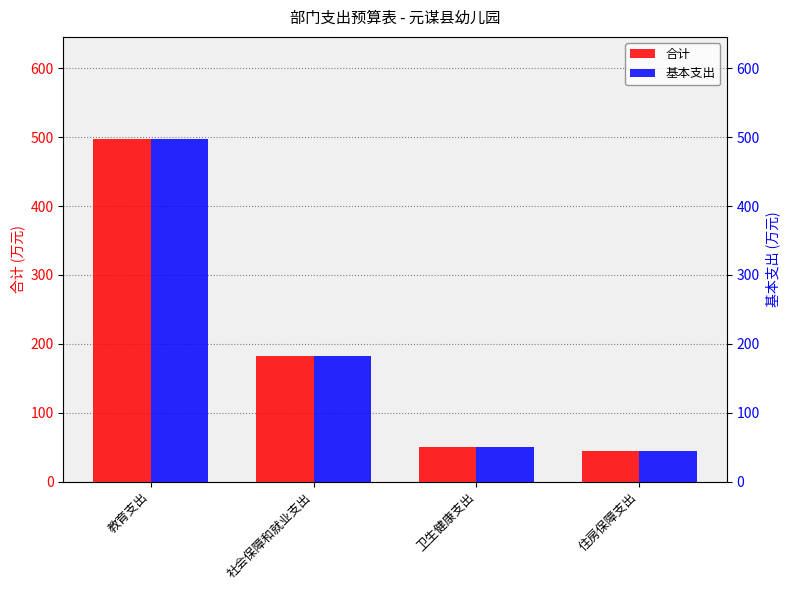

At which label is 合计 closest to 270?

社会保障和就业支出